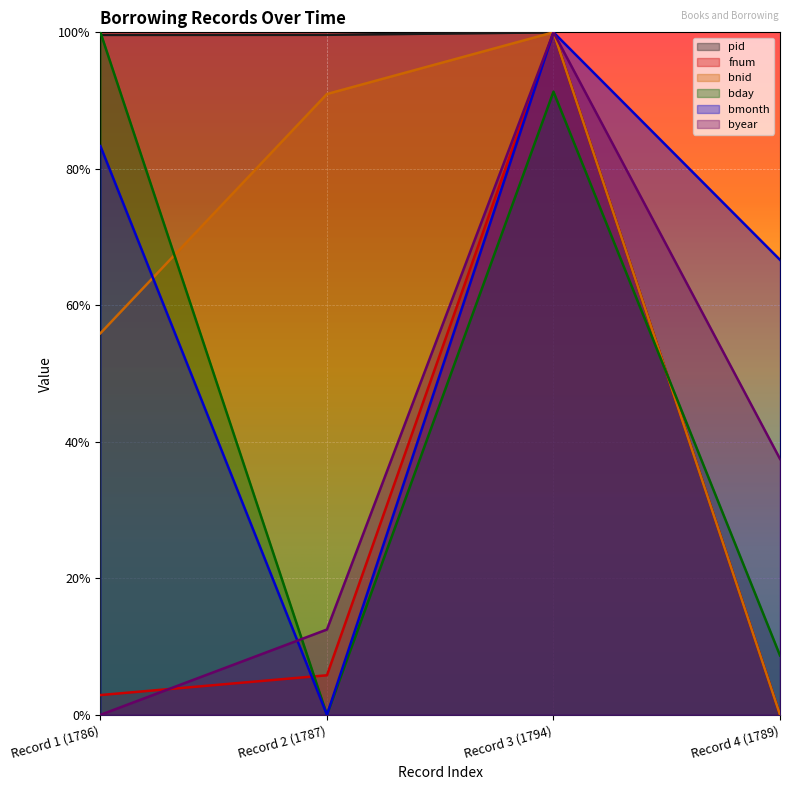

What position from the left is Record 2 (1787)?

2